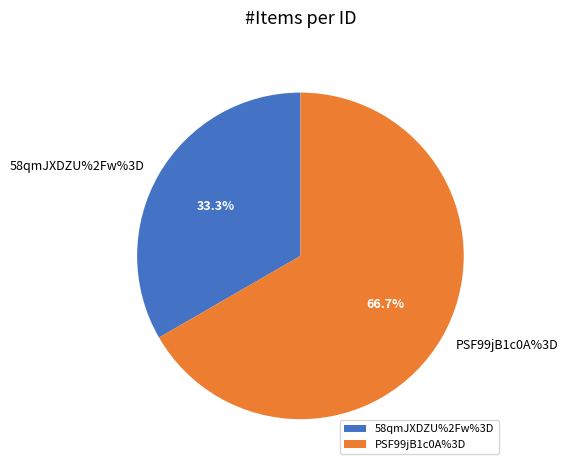

Between PSF99jB1c0A%3D and 58qmJXDZU%2Fw%3D, which is larger?

PSF99jB1c0A%3D